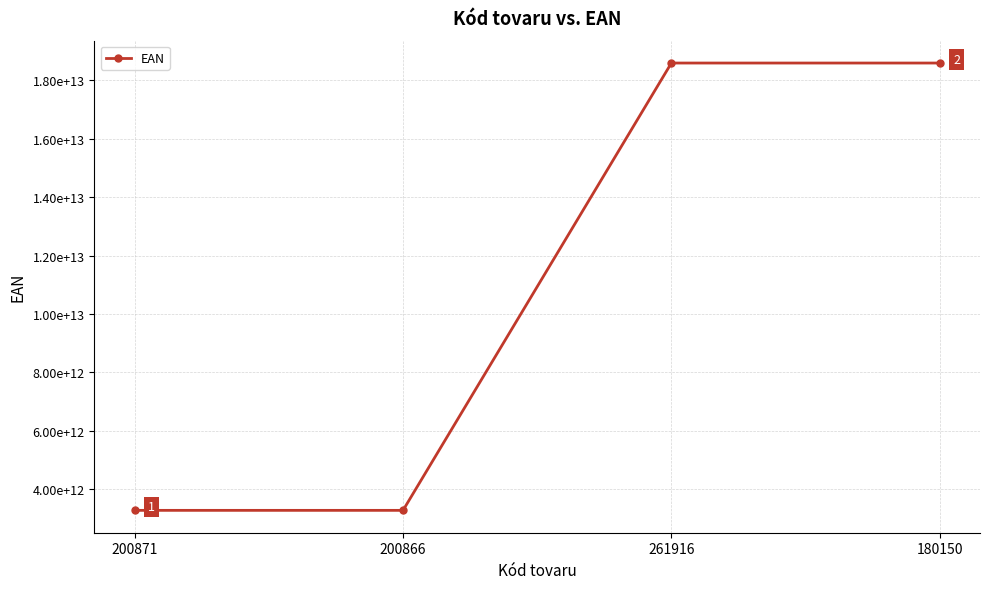

What position from the left is 200866?

2